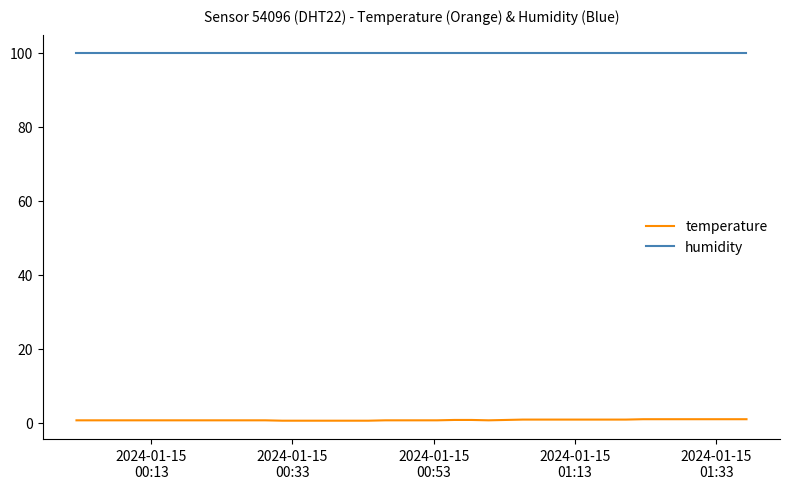

List the series in order of their peak value, highest first.

humidity, temperature